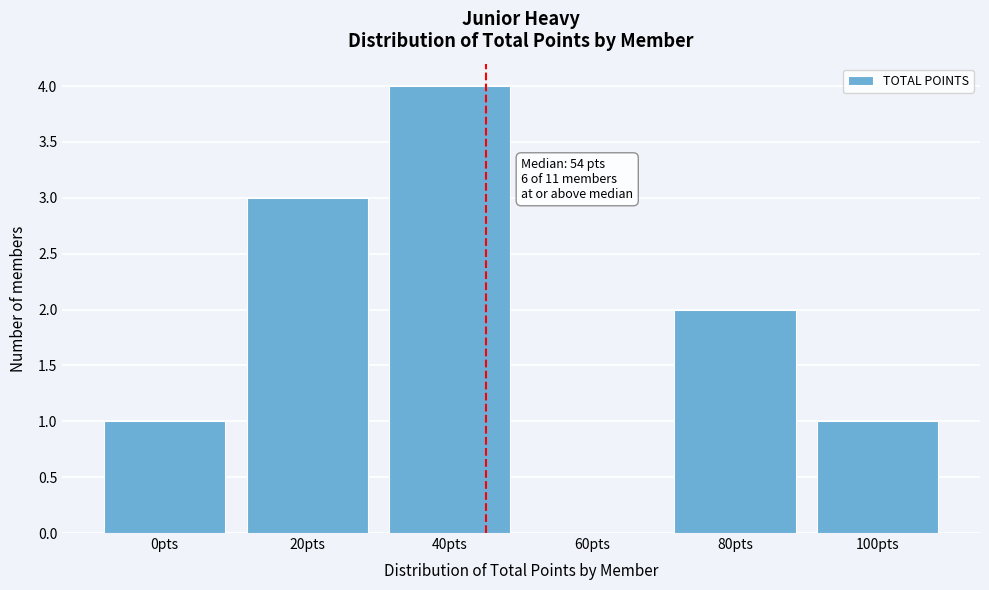

Reading left to right, extract all data points from this chart.

0pts=1	20pts=3	40pts=4	60pts=0	80pts=2	100pts=1